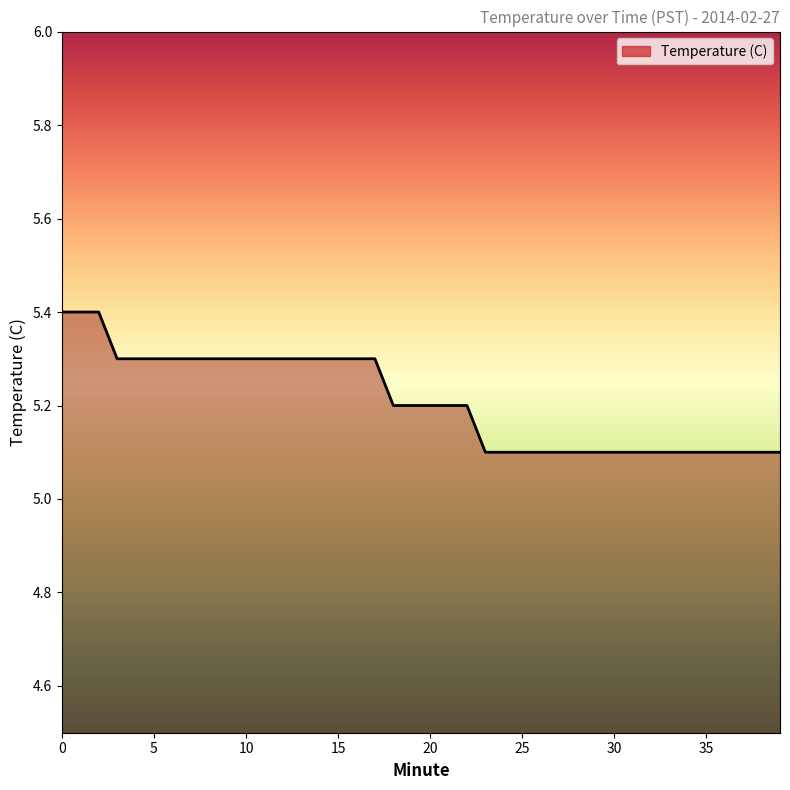

What is the greatest value displayed?

5.4